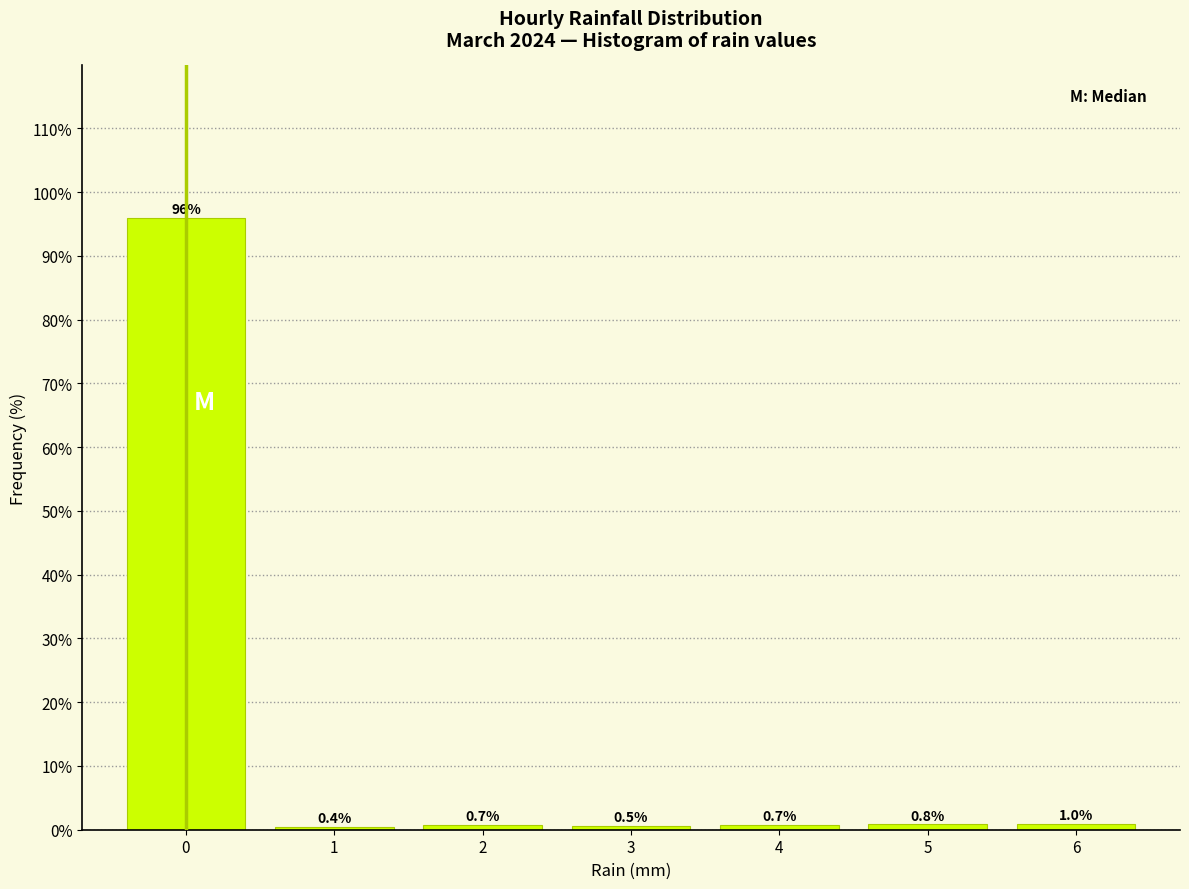

Reading left to right, transcribe this chart: for each bar, give the range it covers on the x-axis and its height.

-0.5 to 0.5: 95.9
0.5 to 1.5: 0.4
1.5 to 2.5: 0.7
2.5 to 3.5: 0.5
3.5 to 4.5: 0.7
4.5 to 5.5: 0.8
5.5 to 6.5: 1.0